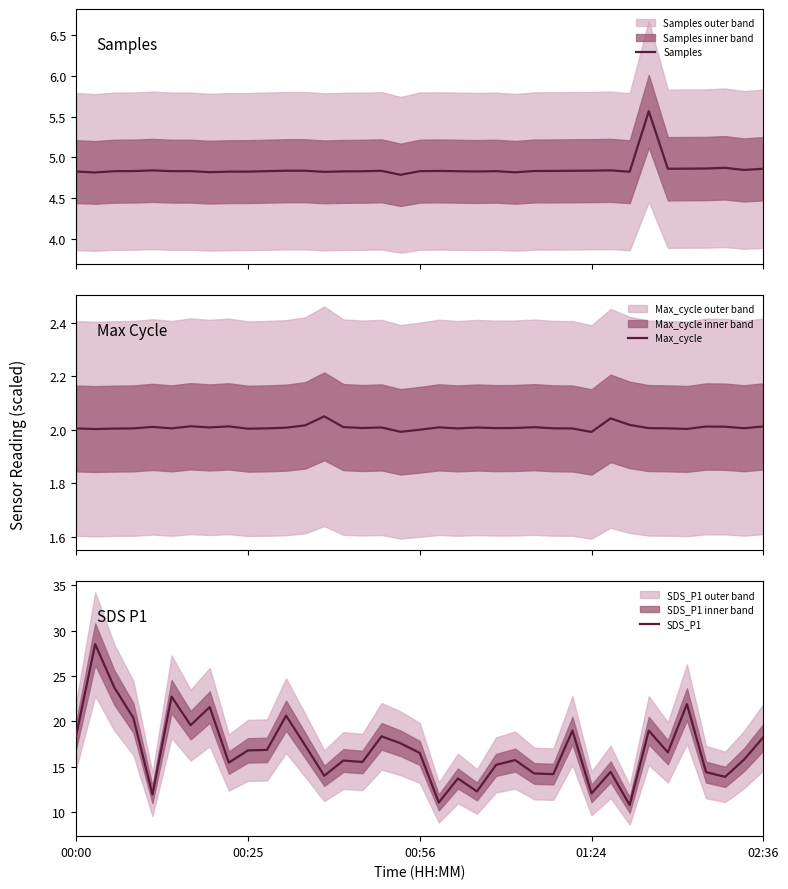

What is the difference between the maximum and minimum values in the Max_cycle series?

0.1